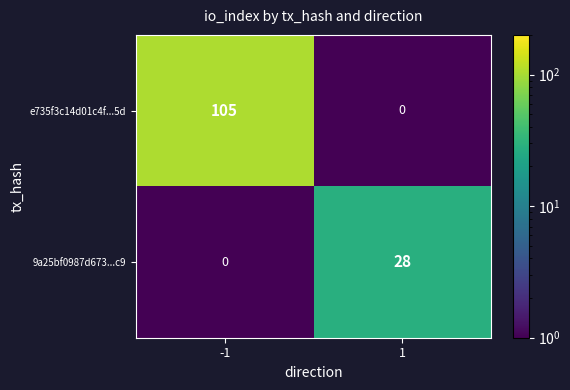

True or false: 9a25bf0987d673...c9 has a value of 28 at 1.

True